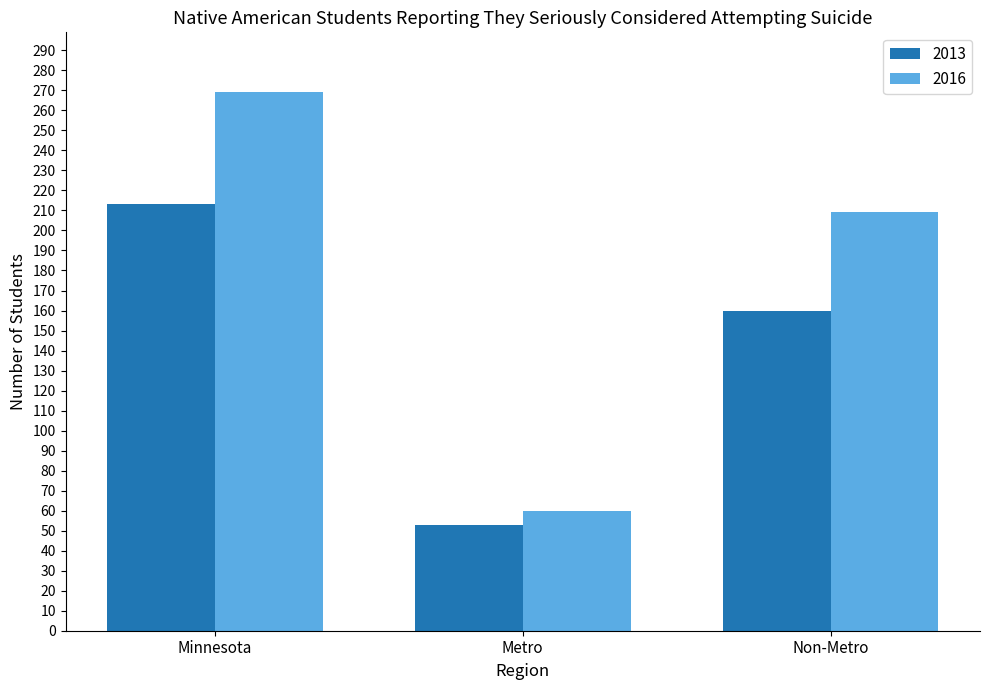

Which series has the largest range (max minus min)?

2016